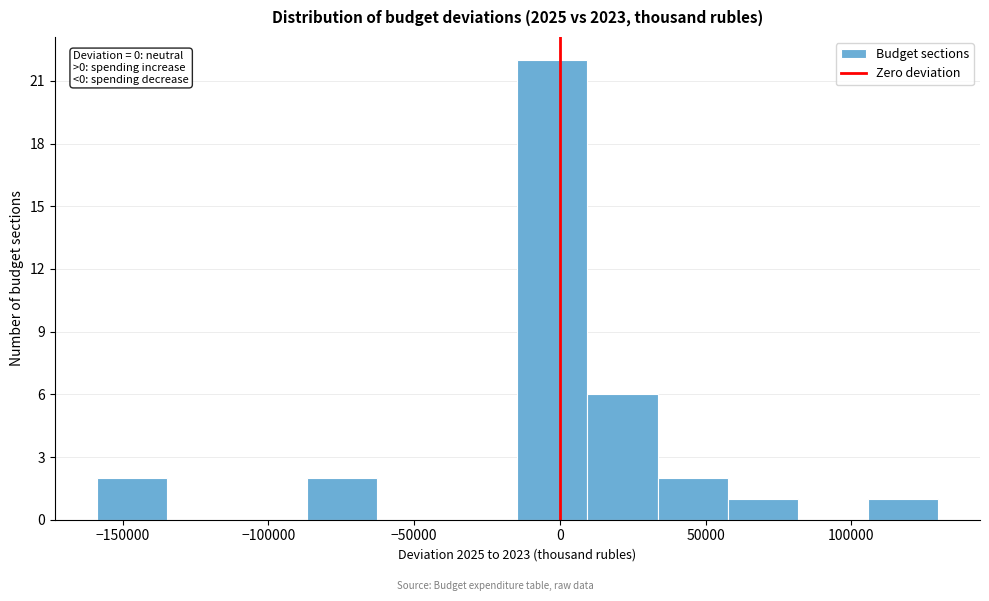

Over which range of the x-axis is the bar tallest?

-15000 to 10000